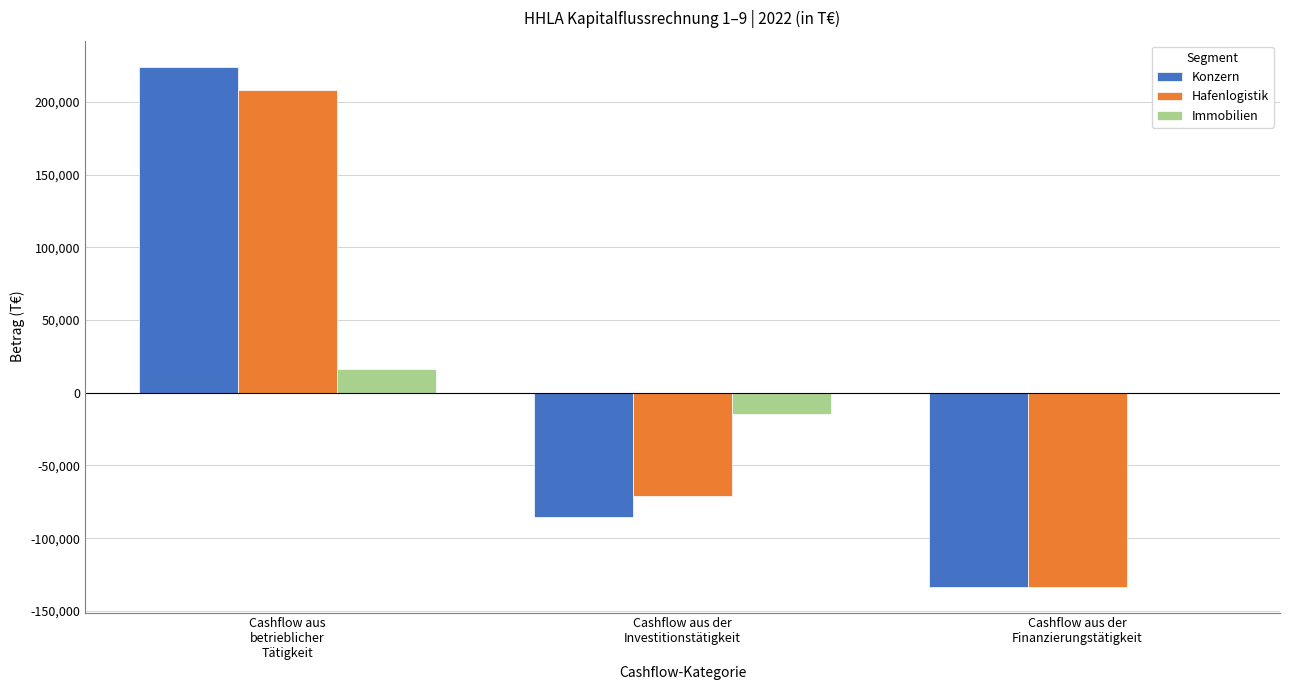

What is the sum of all Hafenlogistik values?

4057